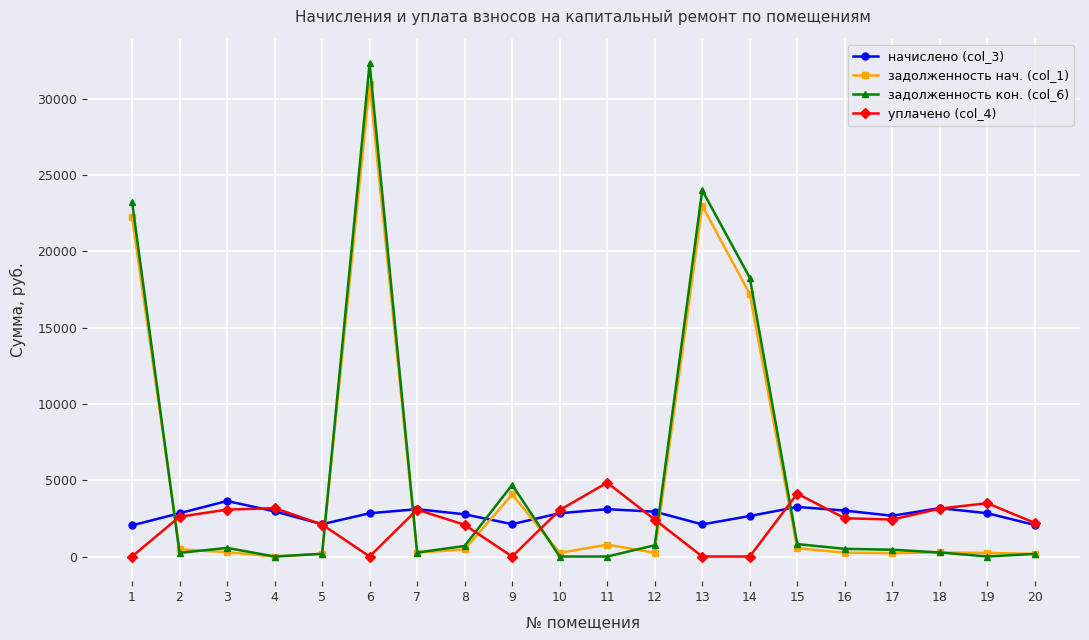

What is the difference between the задолженность нач. (col_1) values at 10 and 20?

64.0